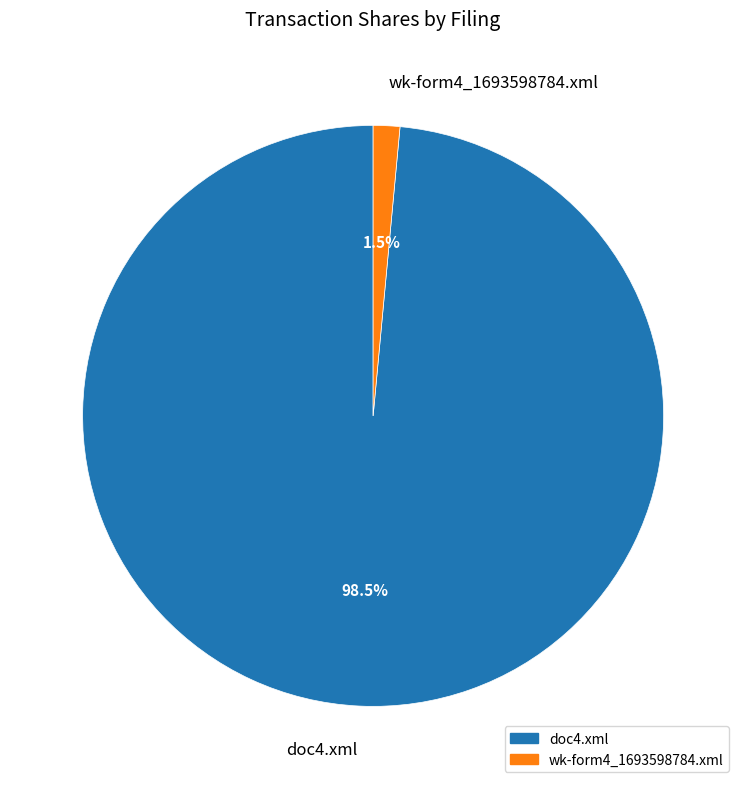

Between doc4.xml and wk-form4_1693598784.xml, which is larger?

doc4.xml